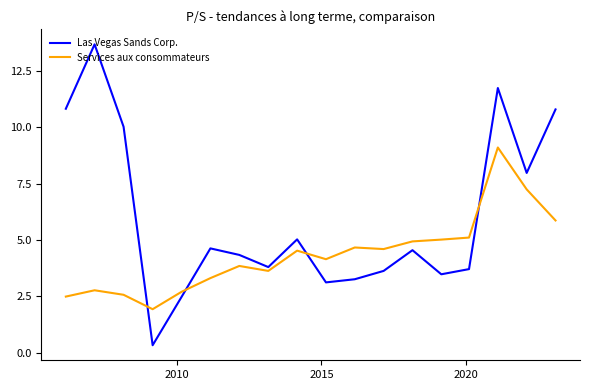

What is the highest value of the Las Vegas Sands Corp. series?

13.7